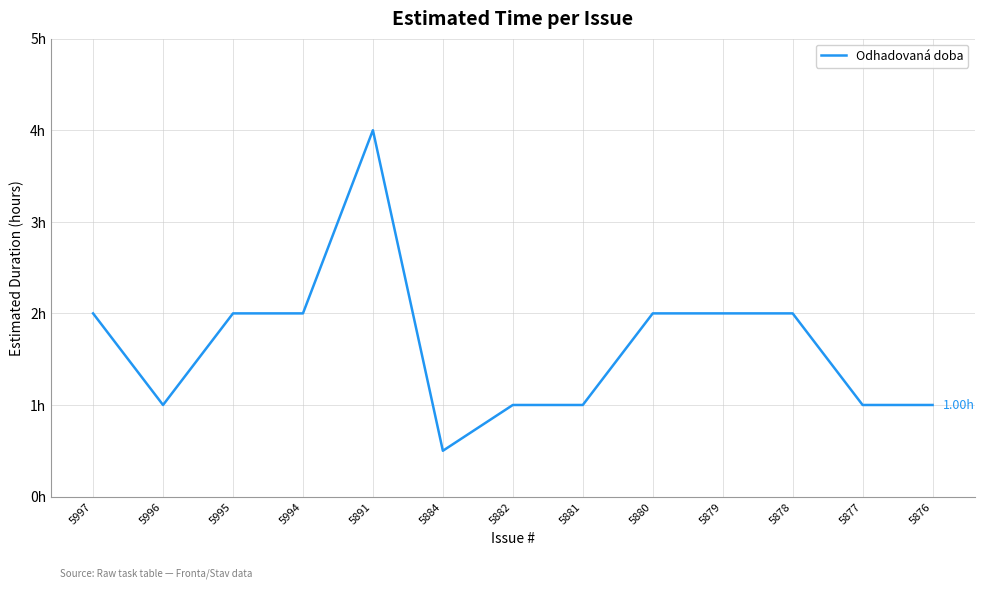

Approximately how many times larger is the value at 5884 compared to 5880?

0.2